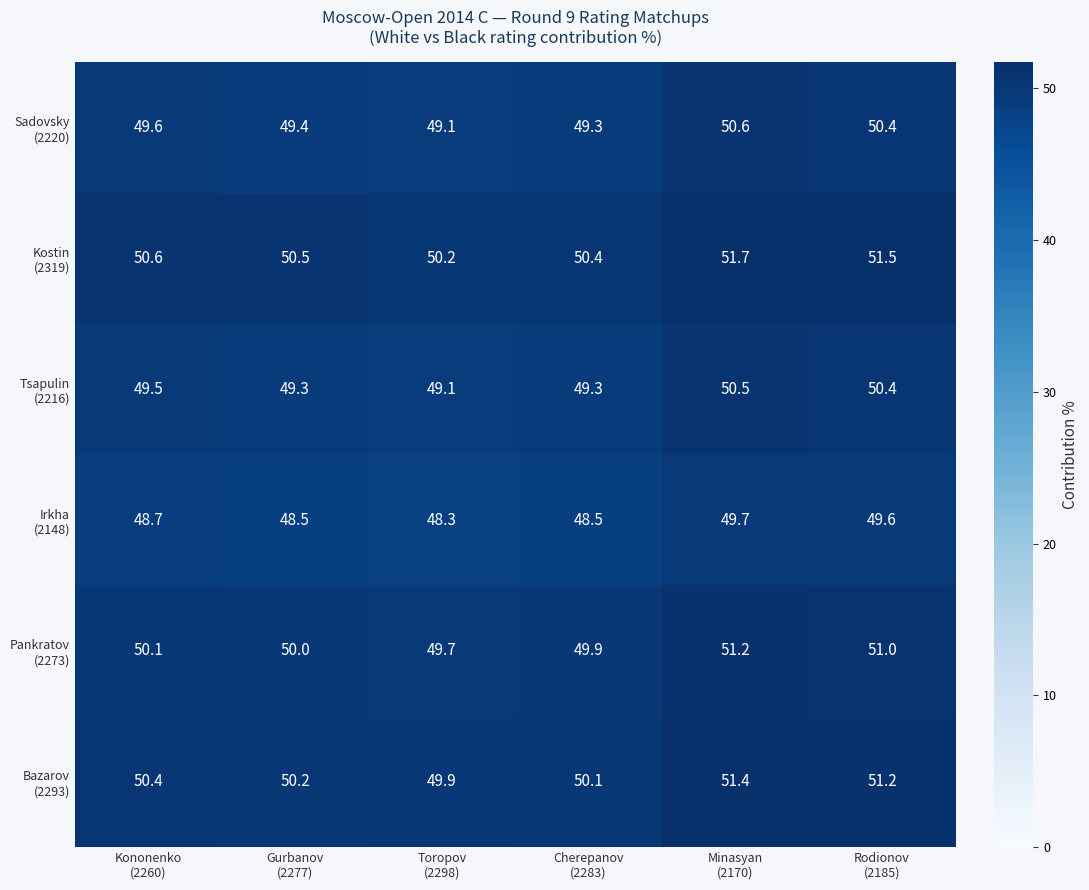

At how many categories does at least one series exceed 50?

6